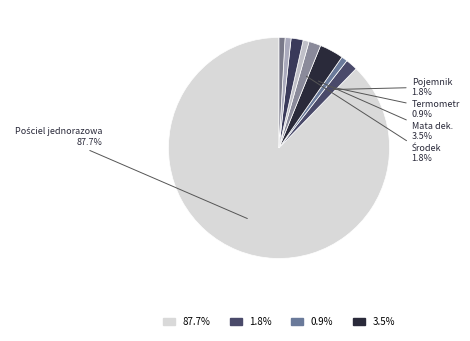

How many slices are in this pie chart?

9